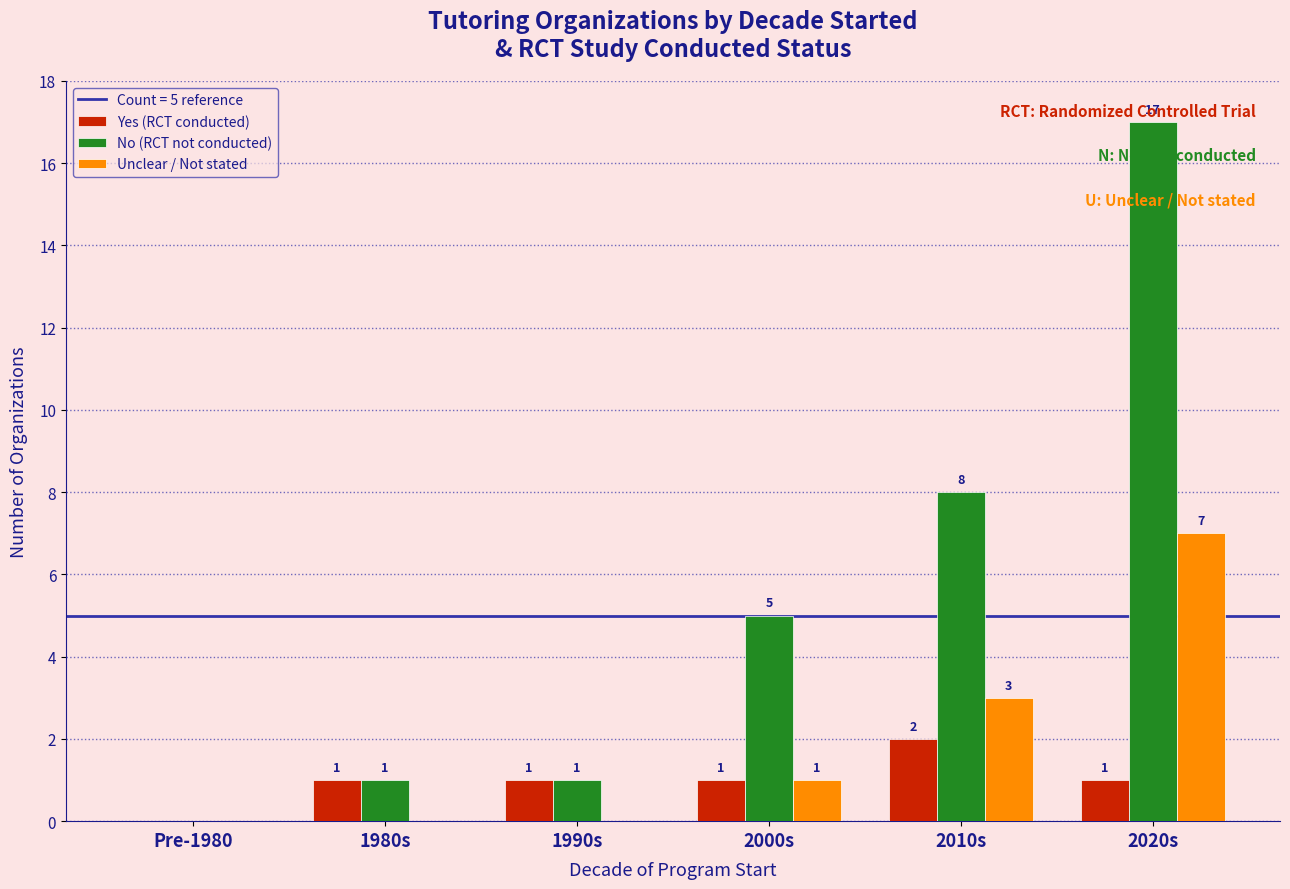

What is the total value across all series at 2020s?

25